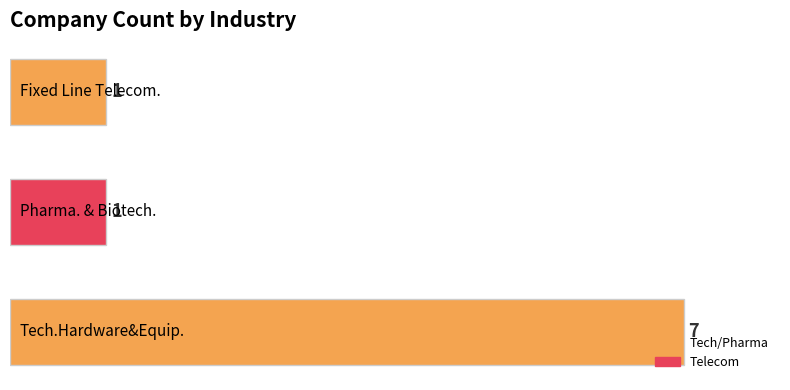

What is the average value?

3